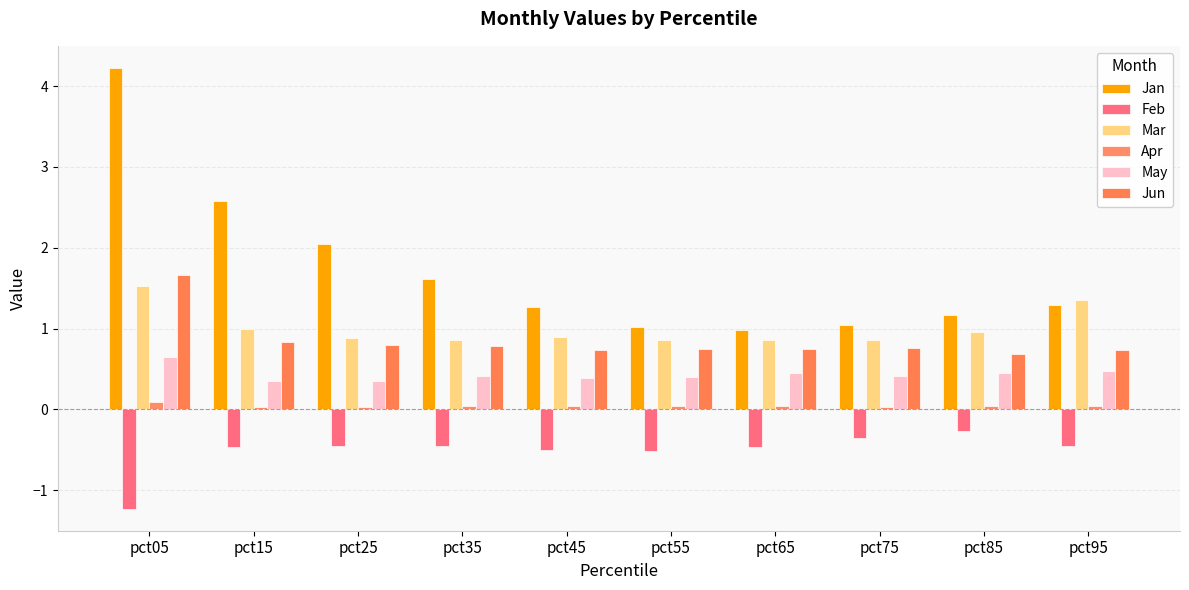

Which series has the largest range (max minus min)?

Jan